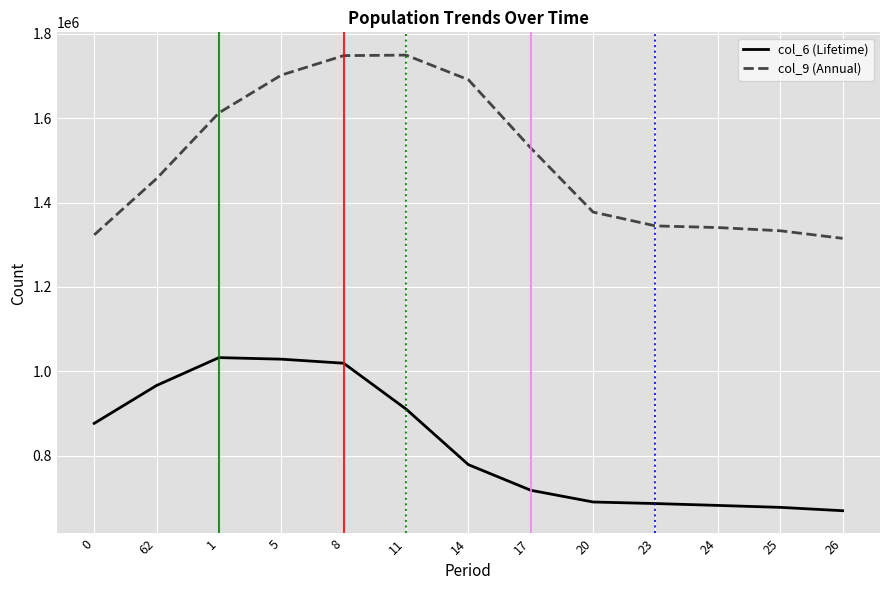

Is the value of col_9 (Annual) at 11 greater than the value of col_6 (Lifetime) at 8?

Yes